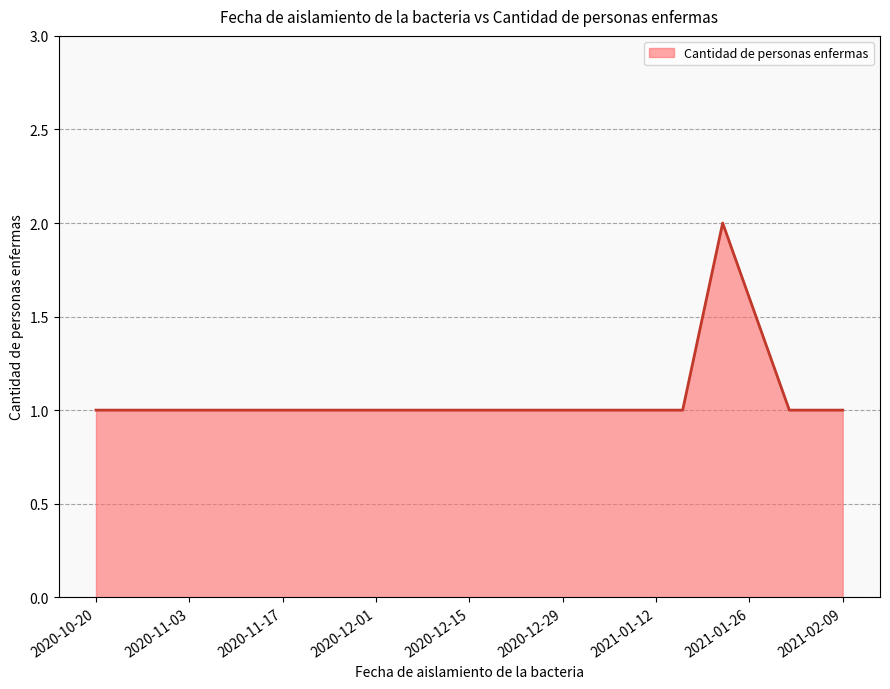

Reading right to left, what are all the values shown in this chart?

1	1	1	2	1	1	1	1	1